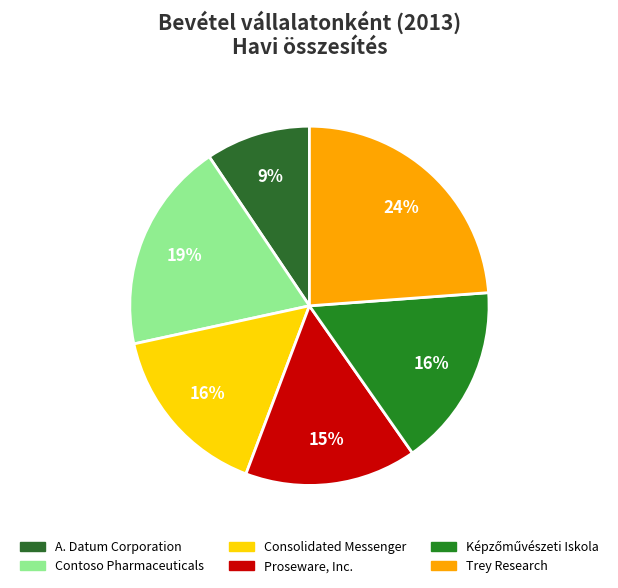

Between Proseware, Inc. and Contoso Pharmaceuticals, which is larger?

Contoso Pharmaceuticals